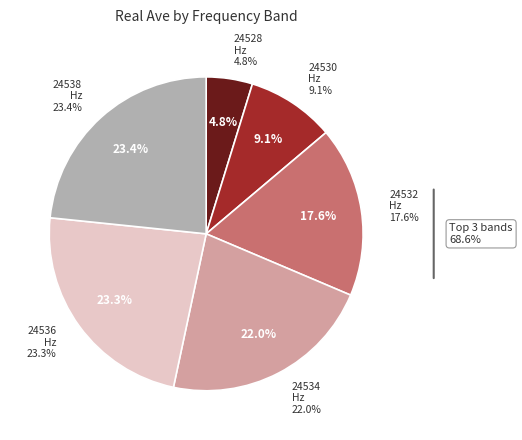

Does 24538.0 represent more than half of the total?

No